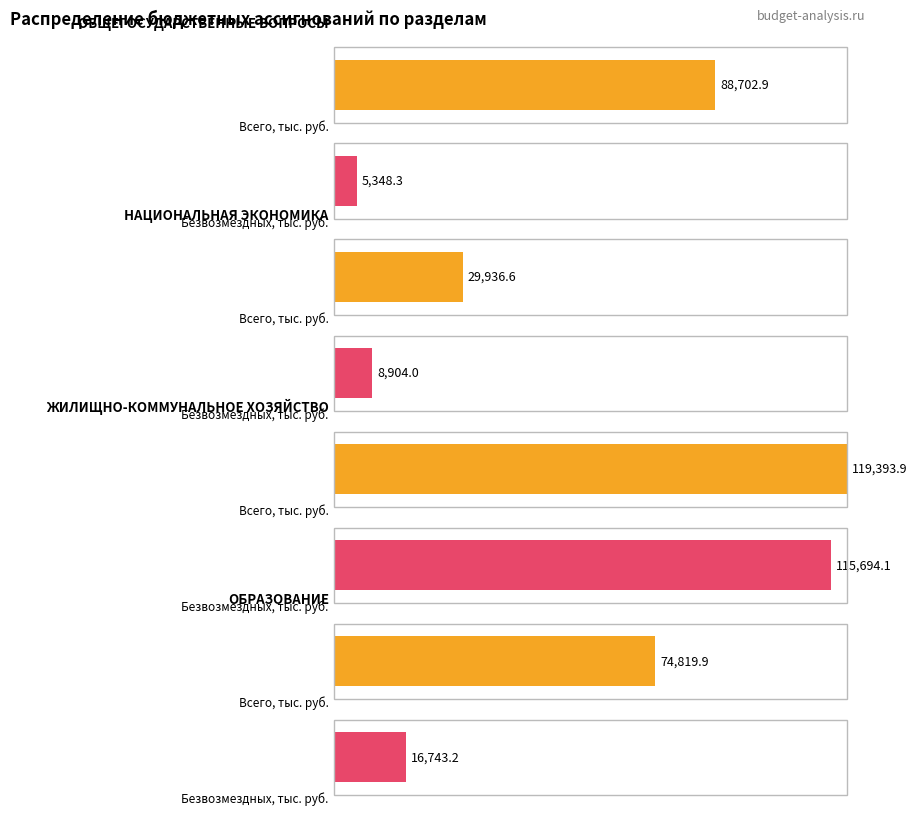

Which has a higher value, ЖИЛИЩНО-КОММУНАЛЬНОЕ
ХОЗЯЙСТВО or ОБРАЗОВАНИЕ?

ЖИЛИЩНО-КОММУНАЛЬНОЕ
ХОЗЯЙСТВО